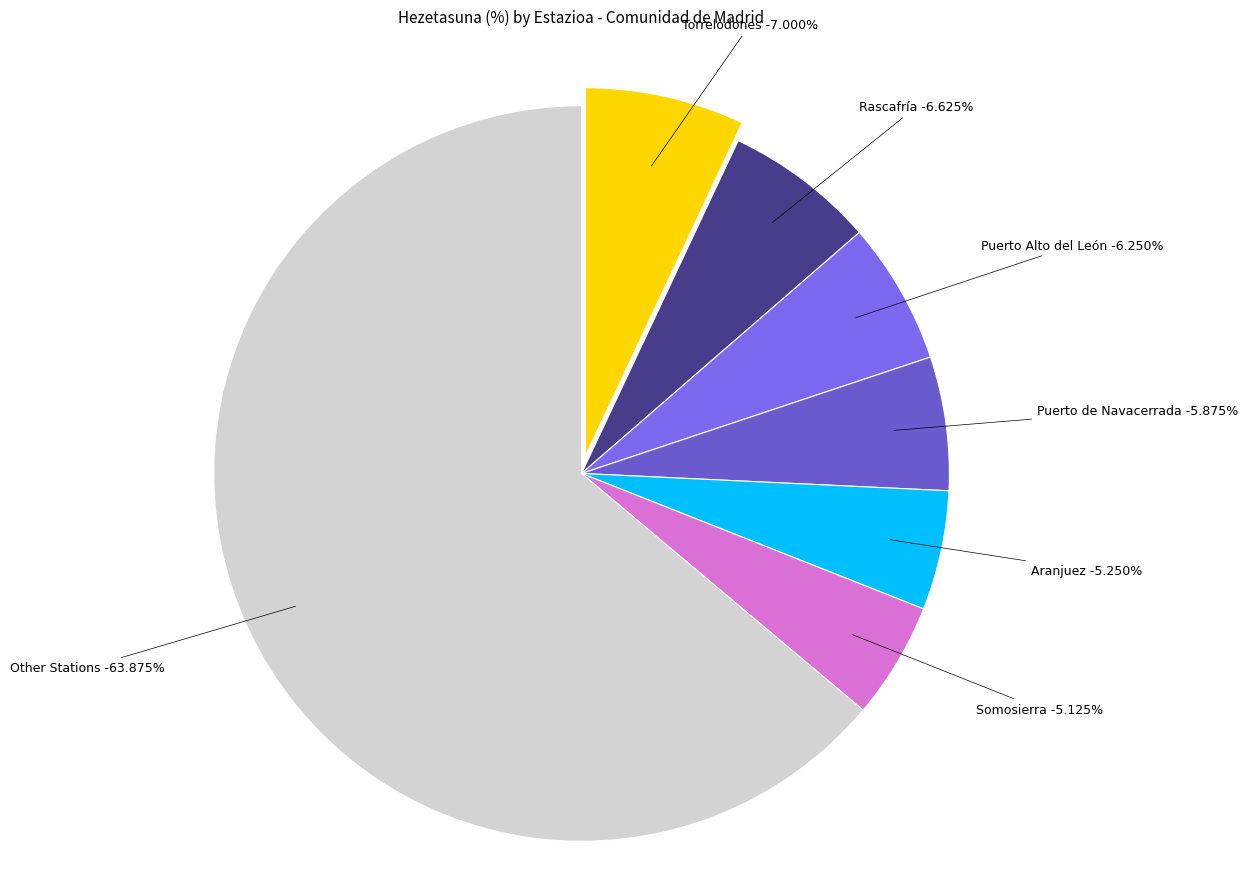

What is the ratio of the value at Alpedrete to the value at Valdemorillo?

1.2